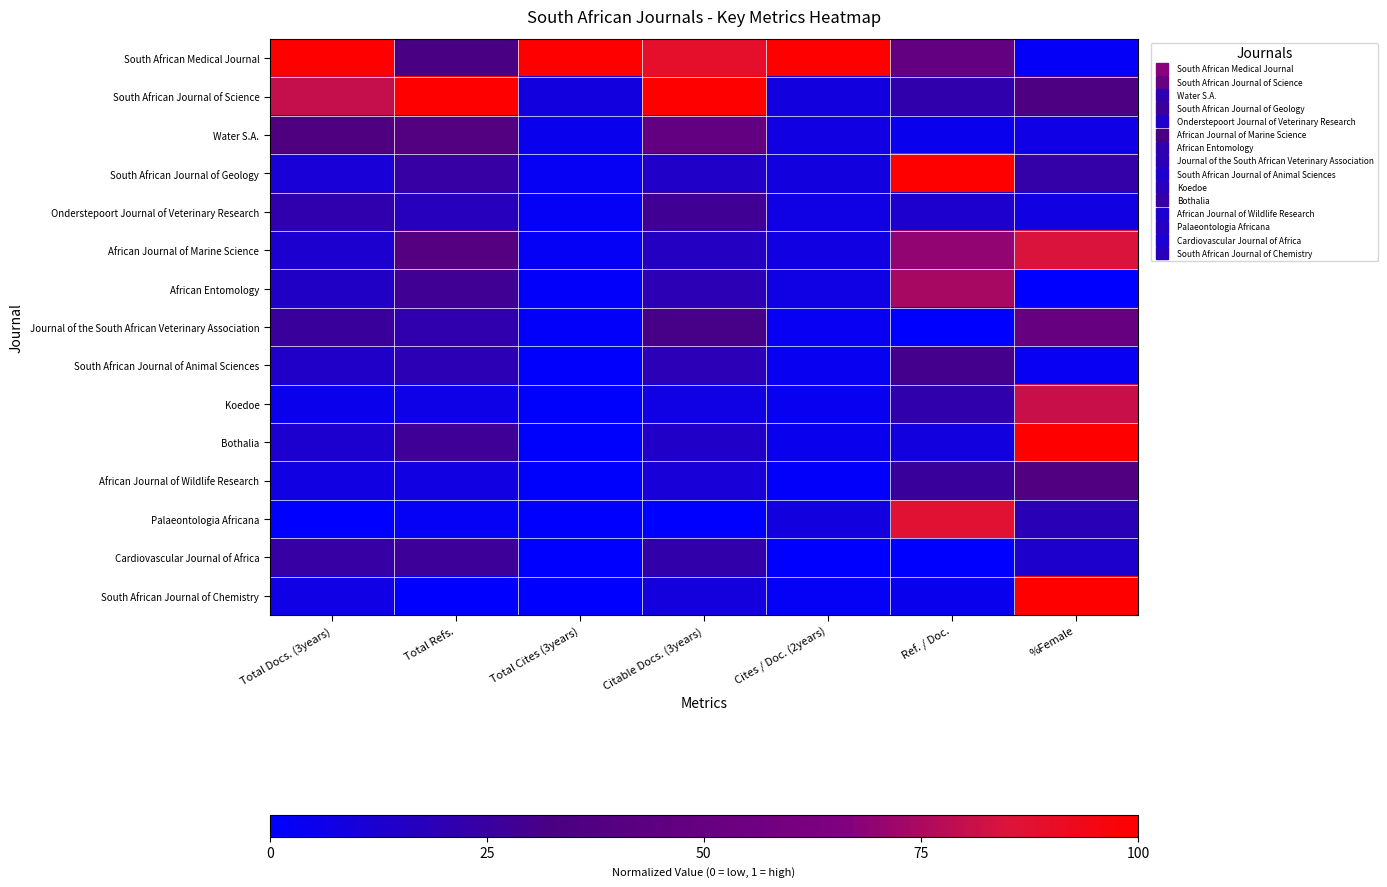

Which series has the largest total across all categories?

South African Medical Journal